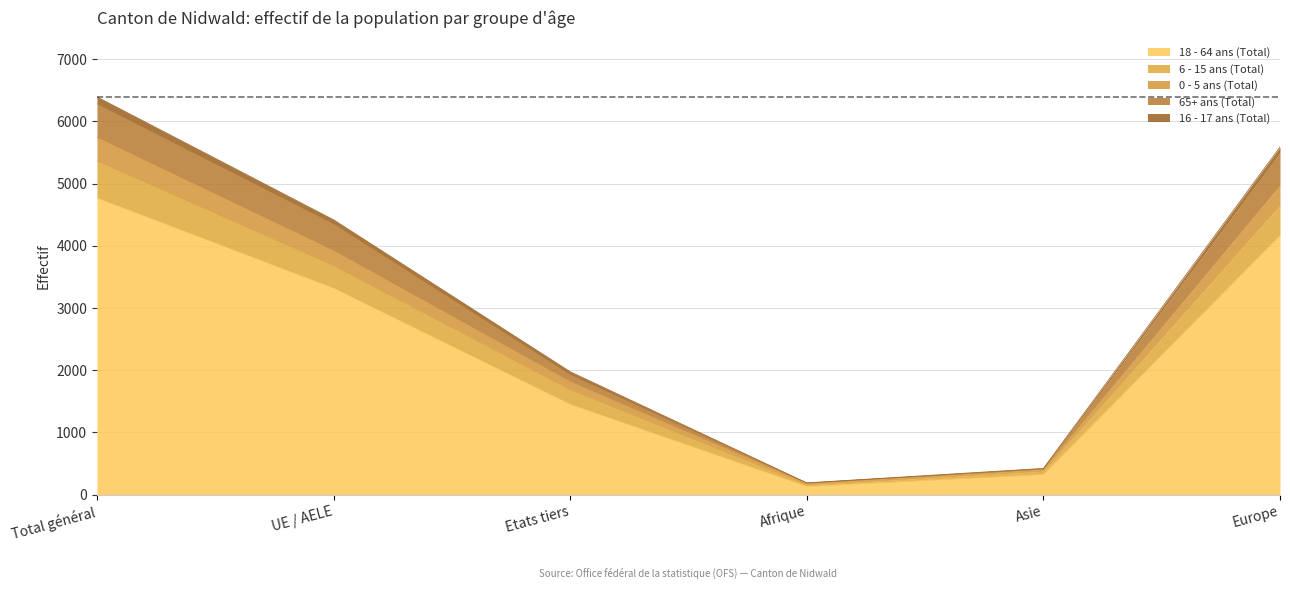

At which label does 18 - 64 ans (Total) reach its peak?

Total général